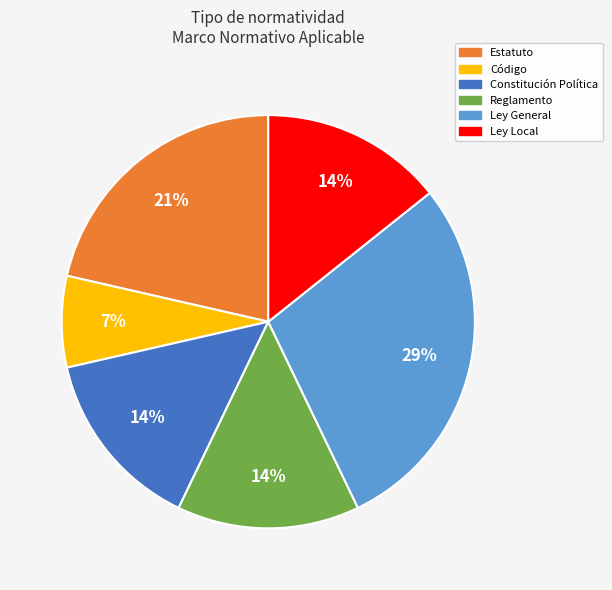

To the nearest percent, what is the average slice percentage?

17%